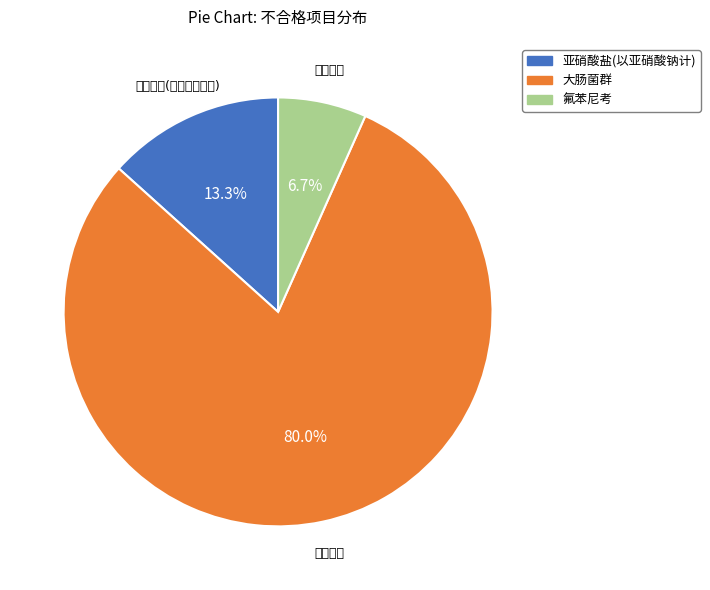

How many segments does this pie chart have?

3